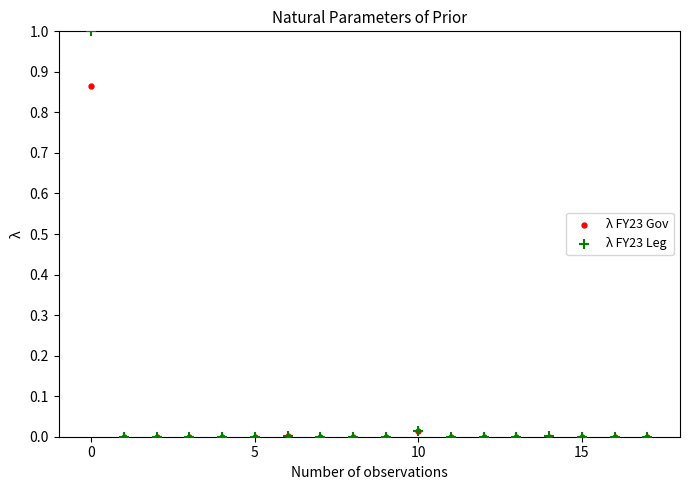

What are all the series names shown in the legend?

λ FY23 Gov, λ FY23 Leg